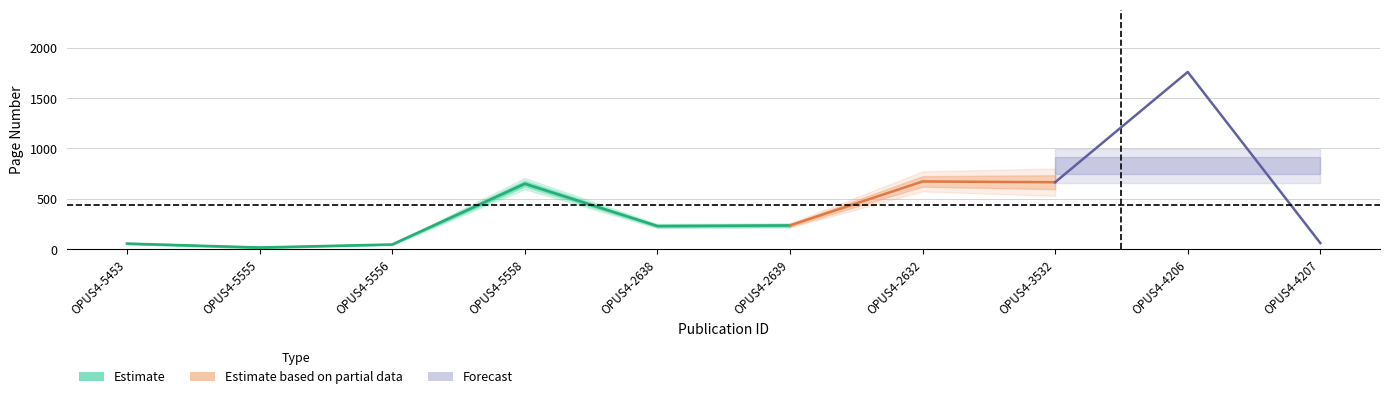

How many lines are shown in the chart?

2